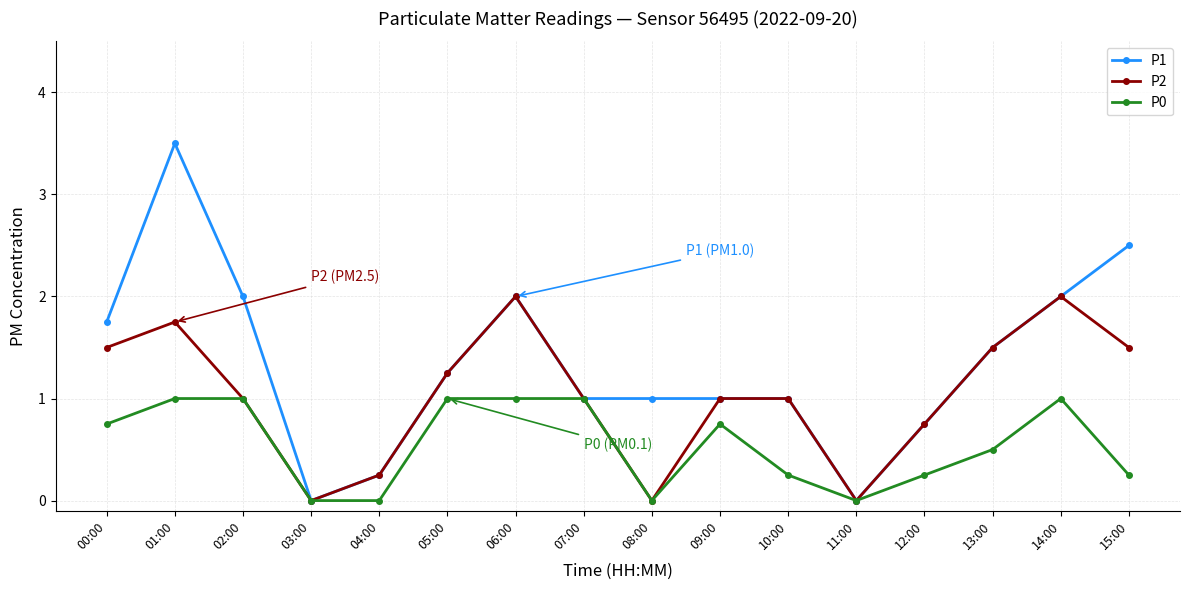

What is the value of the P1 point at the 14th from the left?

1.5